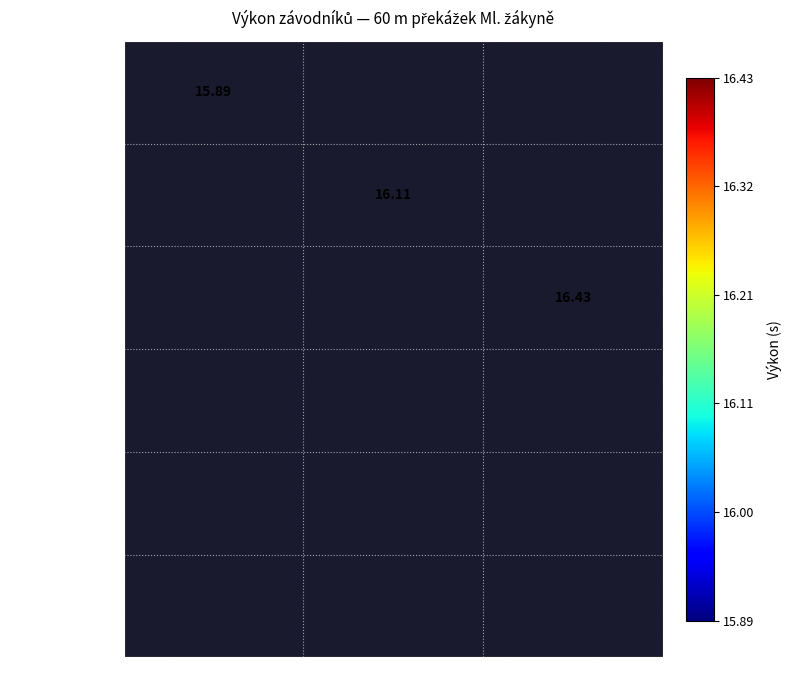

Rank the series by their average value, from lowest to highest.

Machová Marie, Koppová Karolína, Mocová Vendula, Sopková Anna, Valešová Anna, Baldová Lucie